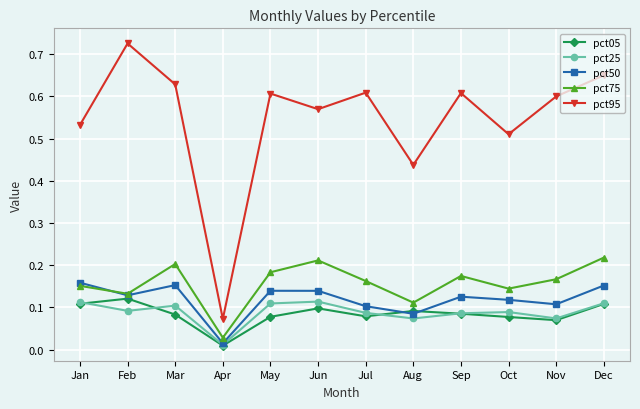

True or false: pct05 has more than 1 points higher than both neighbors.

True